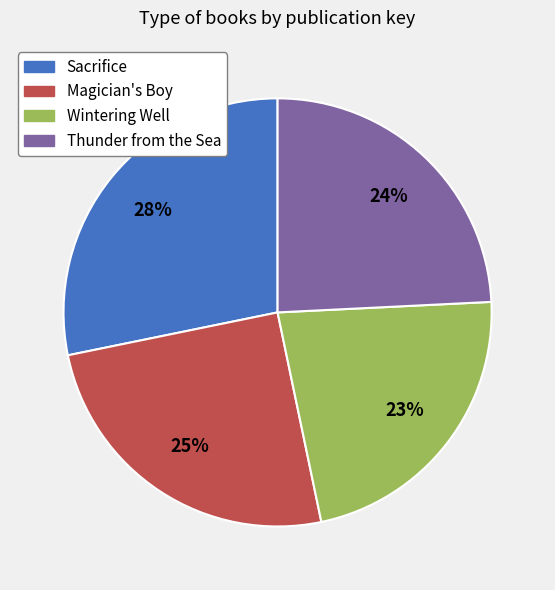

To the nearest percent, what portion does Sacrifice represent?

28%